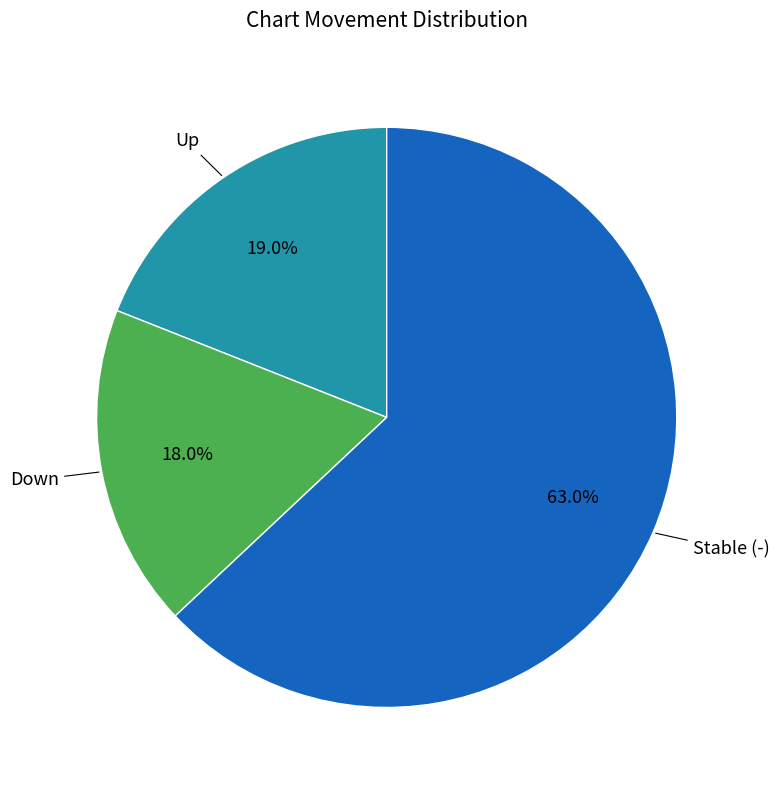

Does any single category account for the majority?

Yes